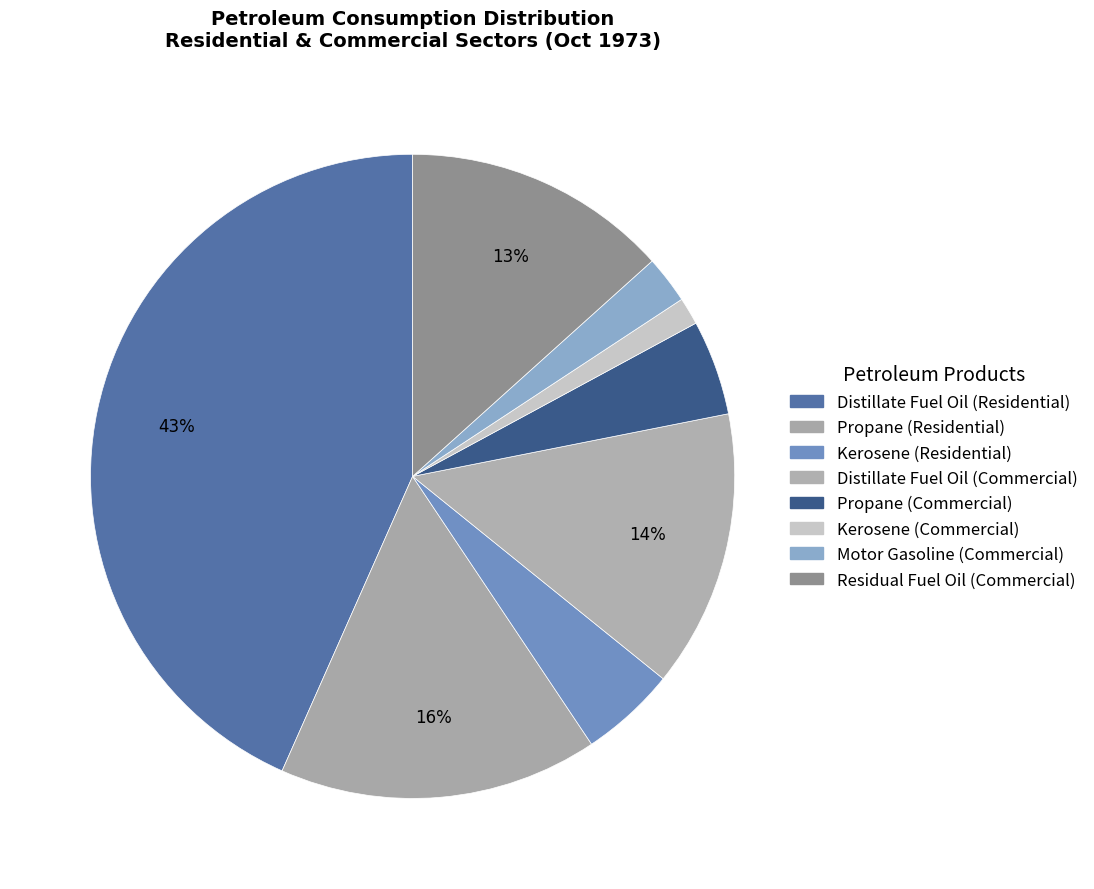

Which slice is the smallest?

Kerosene (Commercial)